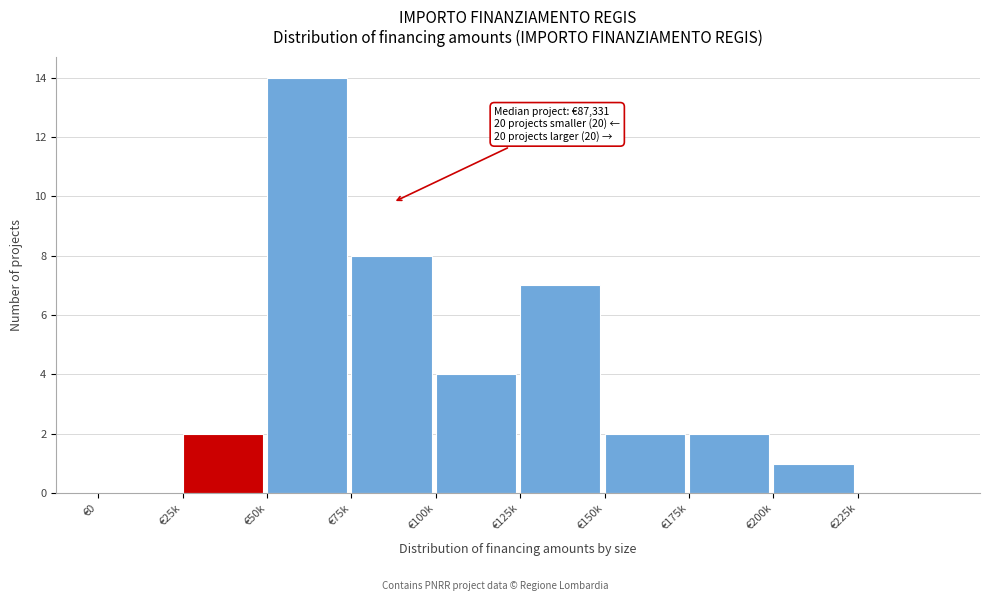

Reading right to left, extract all data points from this chart.

€225k=0	€200k=1	€175k=2	€150k=2	€125k=7	€100k=4	€75k=8	€50k=14	€25k=2	€0=0